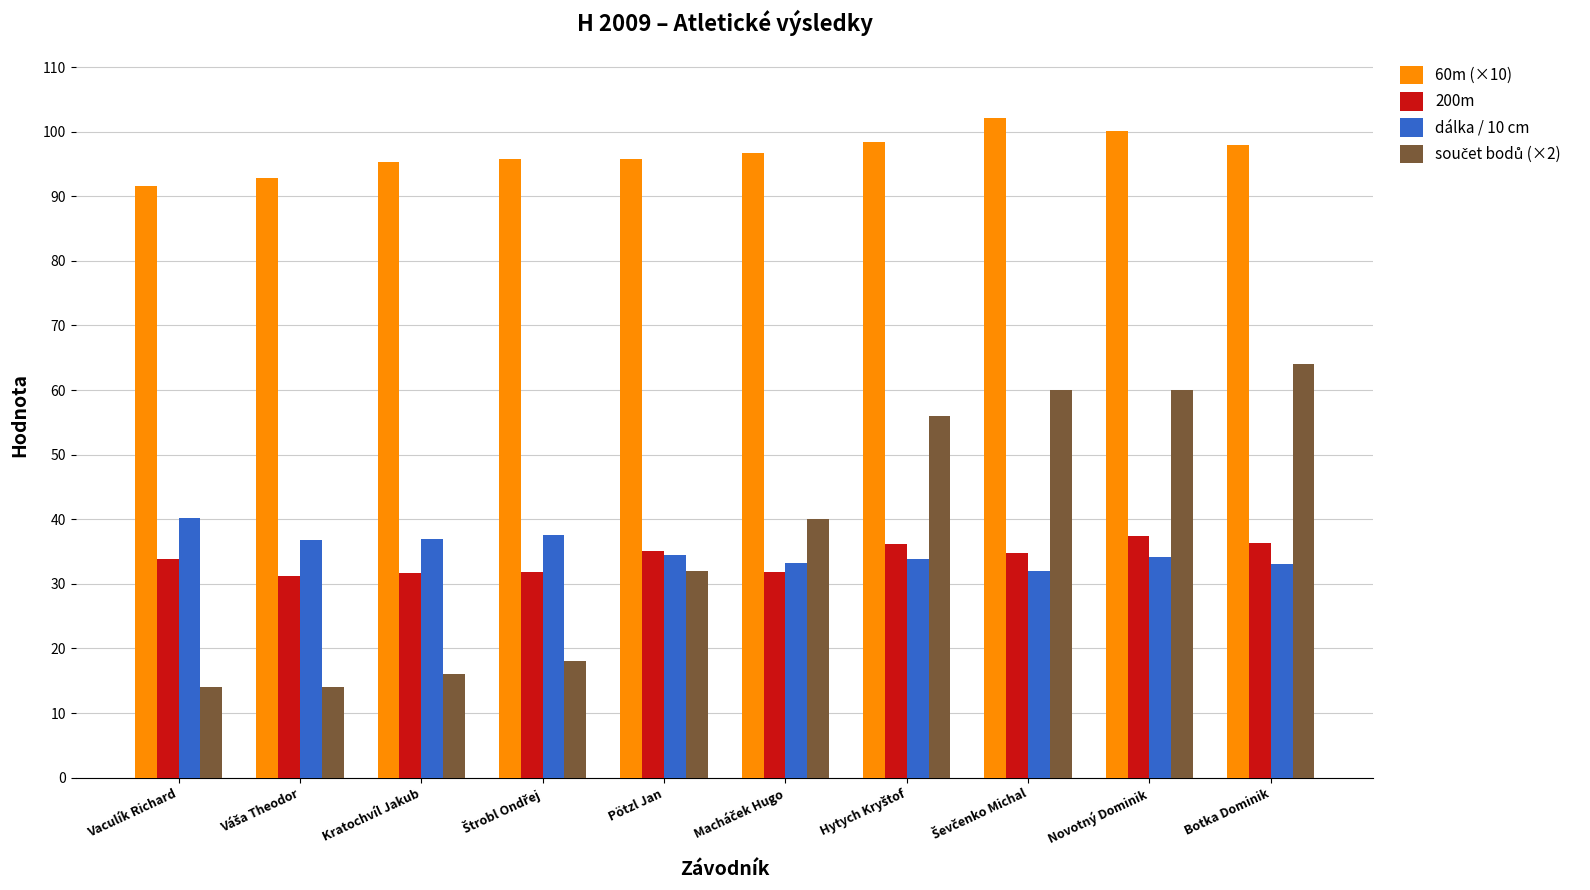

What is the highest value of the 60m (×10) series?

102.1